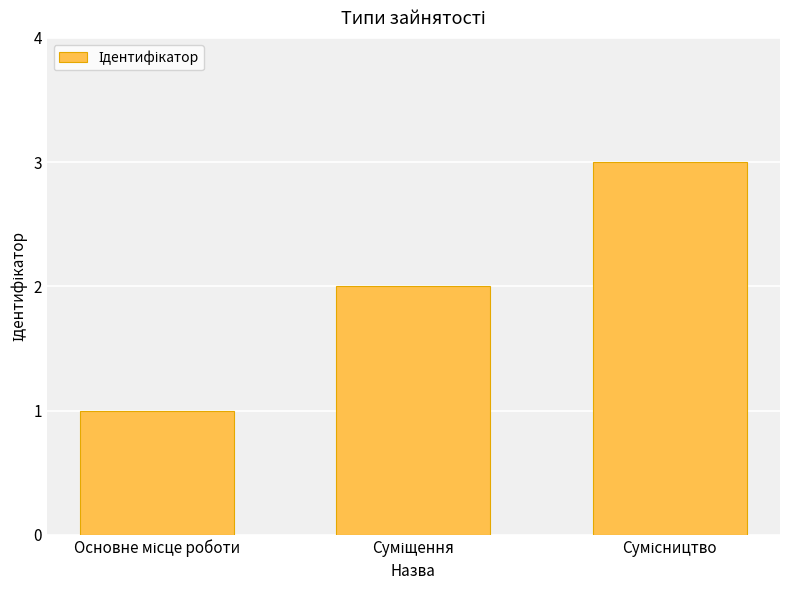

What is the greatest value displayed?

3